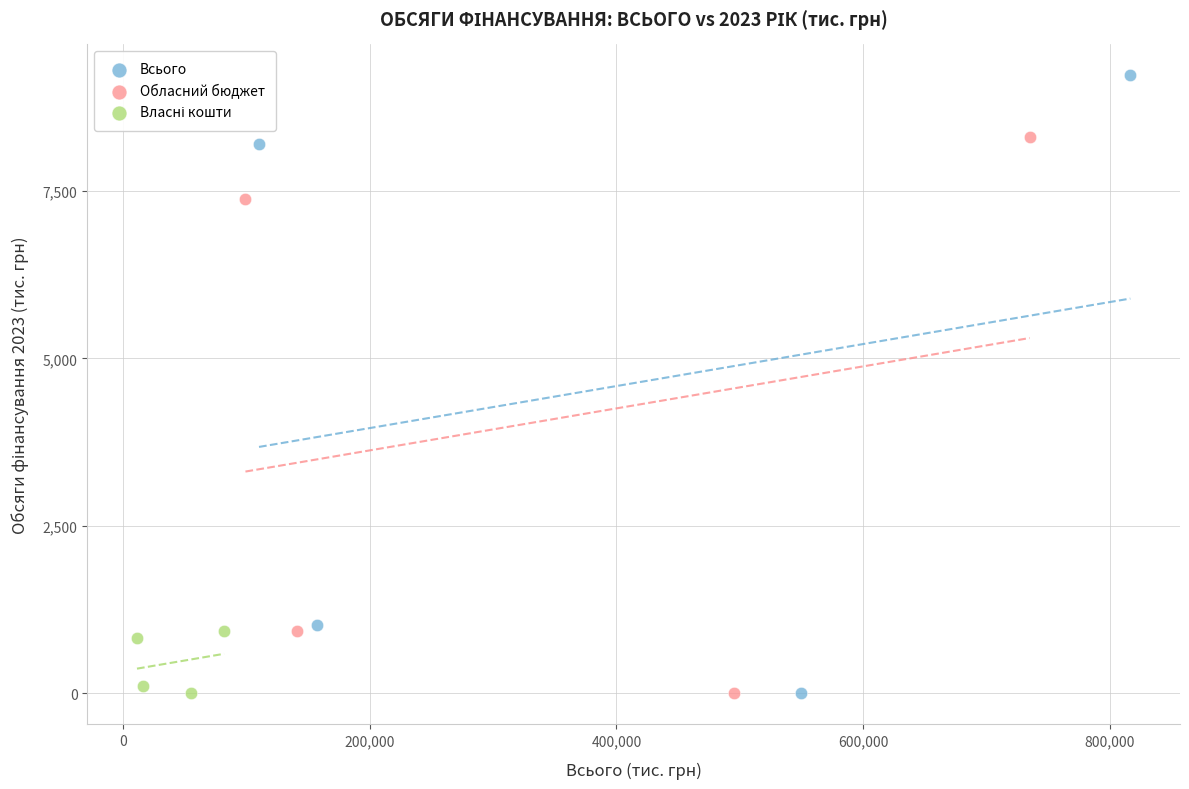

Which series has the largest Y range (max minus min)?

Всього